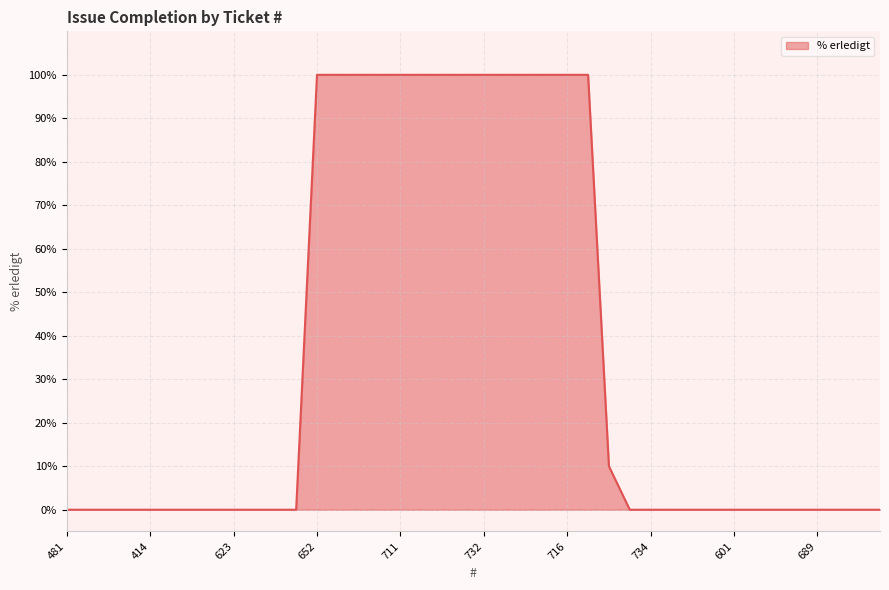

What is the greatest value displayed?

100